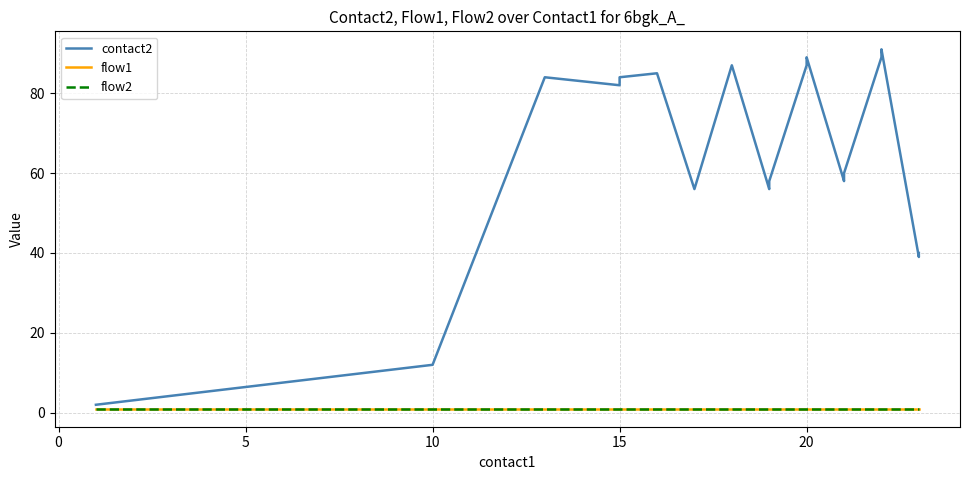

True or false: contact2 and flow1 intersect in this chart.

False